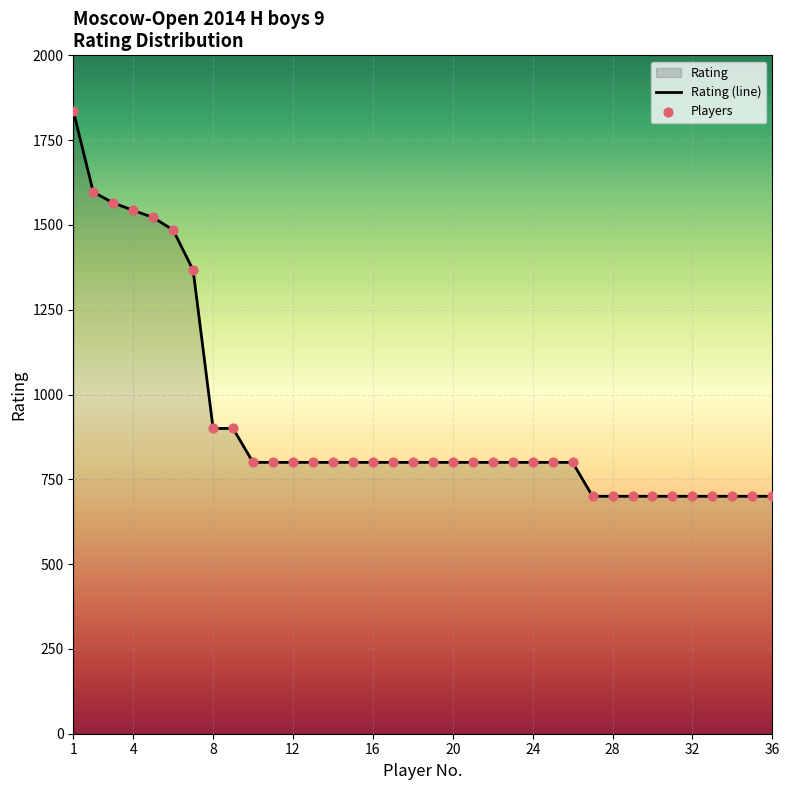

At which category is the sum across all series the highest?

1